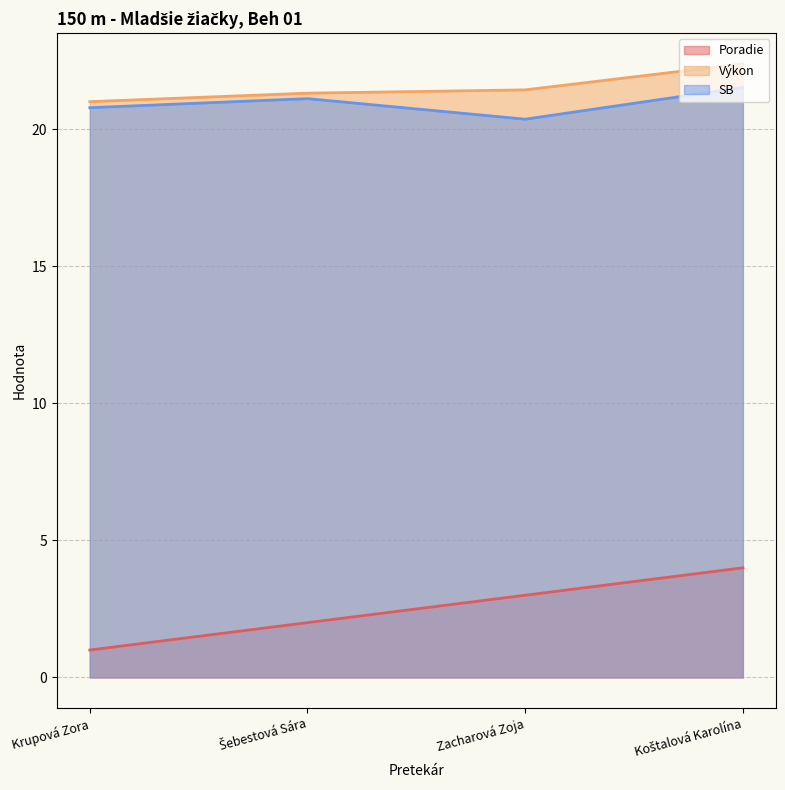

What value does the Poradie series have at Zacharová Zoja?

3.0